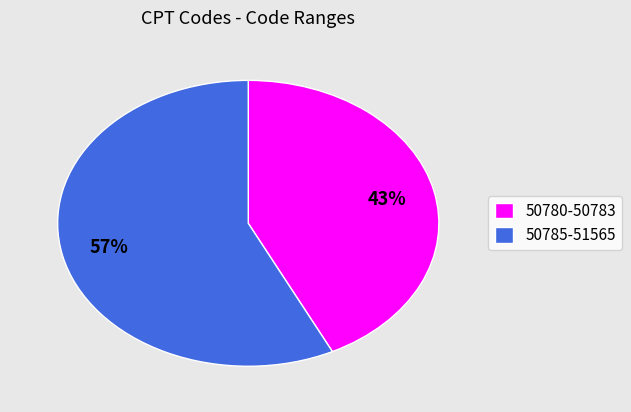

Is it true that 50785-51565 is 46% of the pie?

False